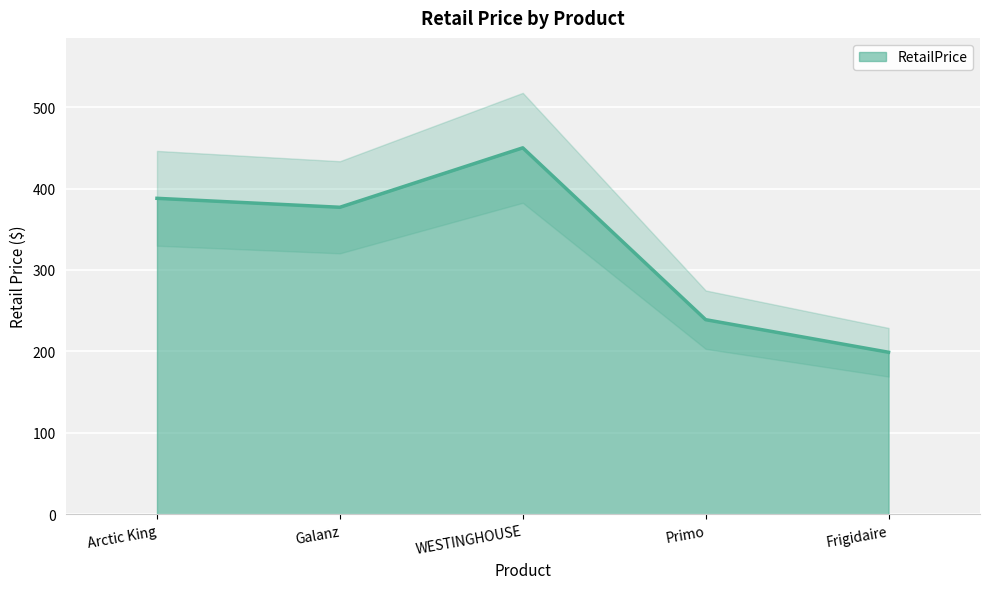

At which category does the data reach its first local valley?

Galanz